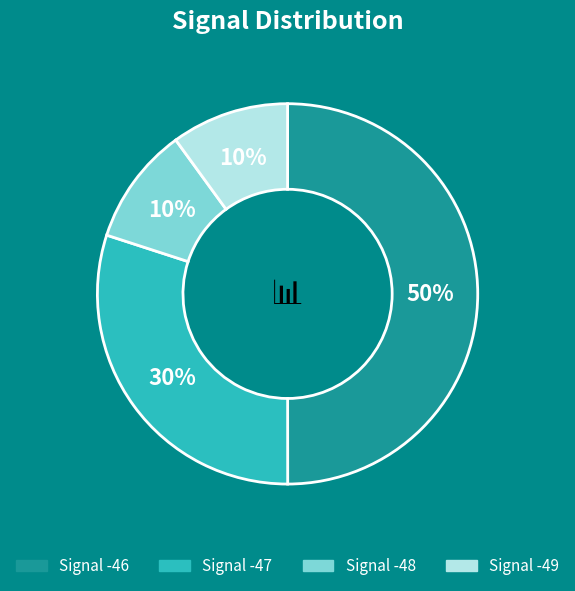

To the nearest percent, what is the difference between the largest and smallest slice percentages?

40%